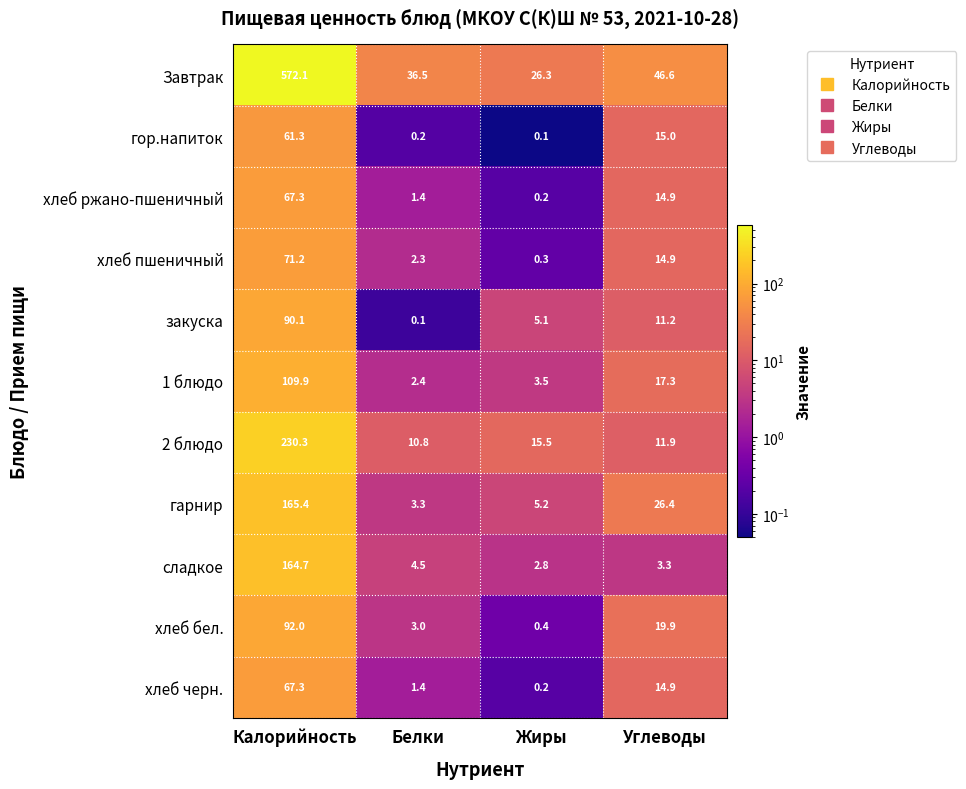

What is the average value of the хлеб бел. series?

28.8